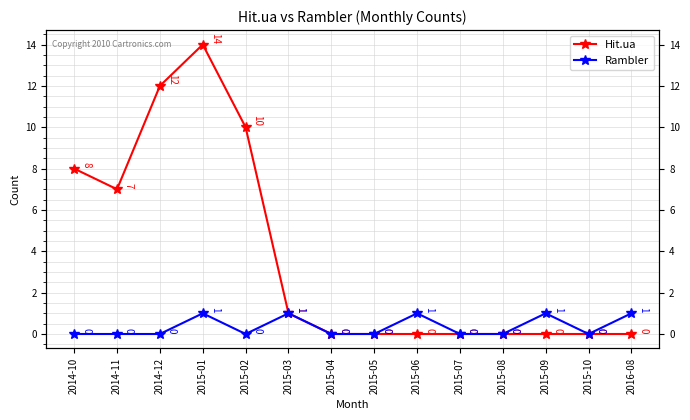

Does the chart display data point markers on the line(s)?

Yes